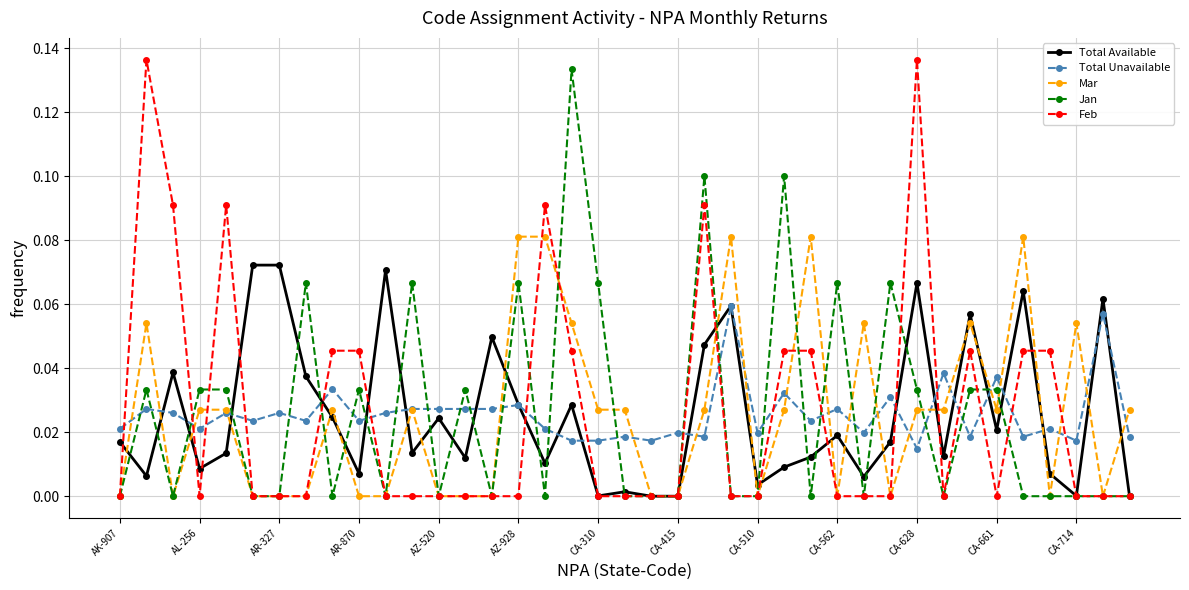

True or false: Total Available has more than 0 points higher than both neighbors.

True